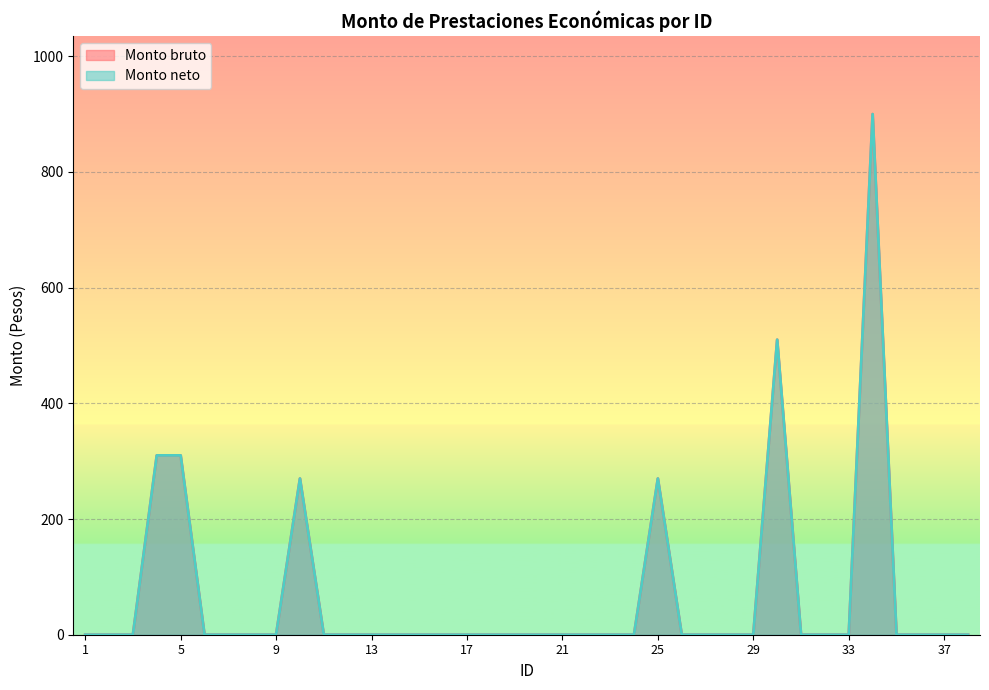

True or false: Monto bruto and Monto neto intersect in this chart.

False